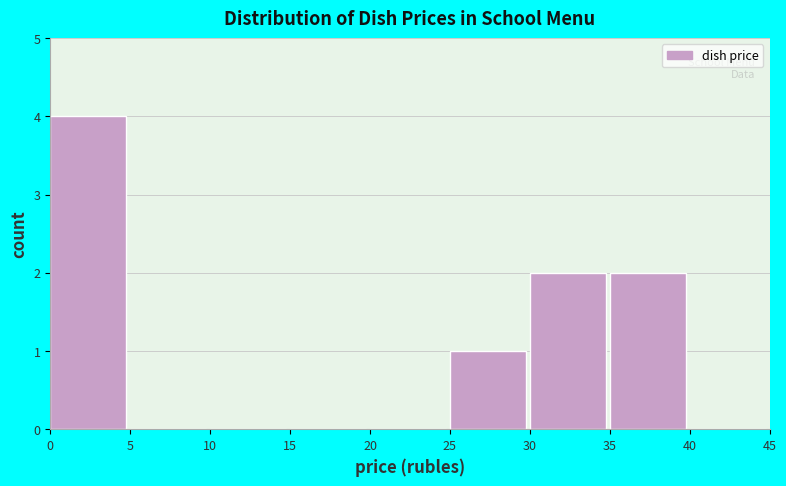

Reading left to right, list every bar in this chart as the range it spans on the x-axis followed by its height. The values are not printed on the chart, so give them approximately, as read against the axis.

0 to 5: 4
5 to 10: 0
10 to 15: 0
15 to 20: 0
20 to 25: 0
25 to 30: 1
30 to 35: 2
35 to 40: 2
40 to 45: 0